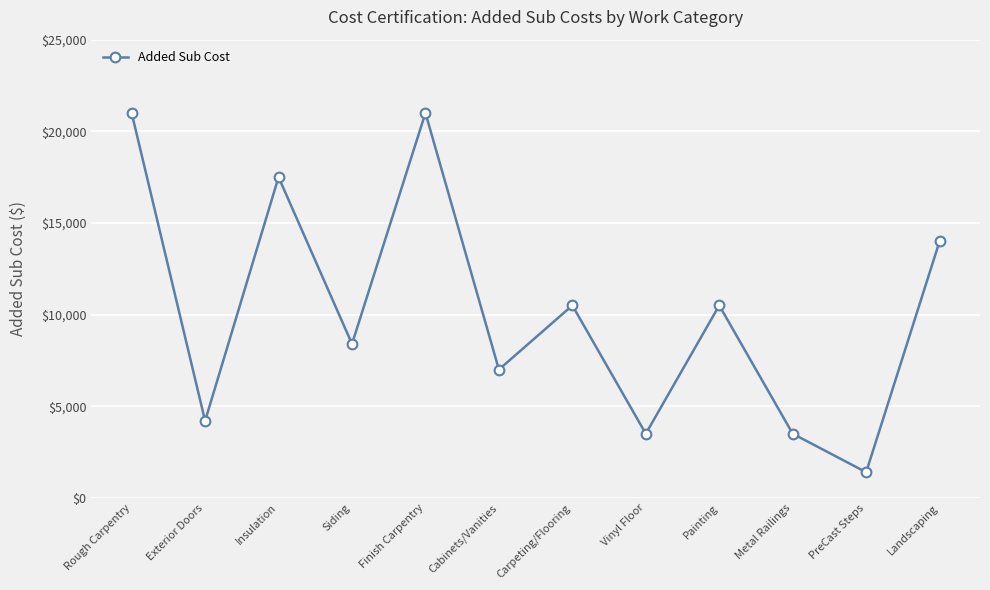

Approximately how many times larger is the value at Landscaping compared to Vinyl Floor?

4.0